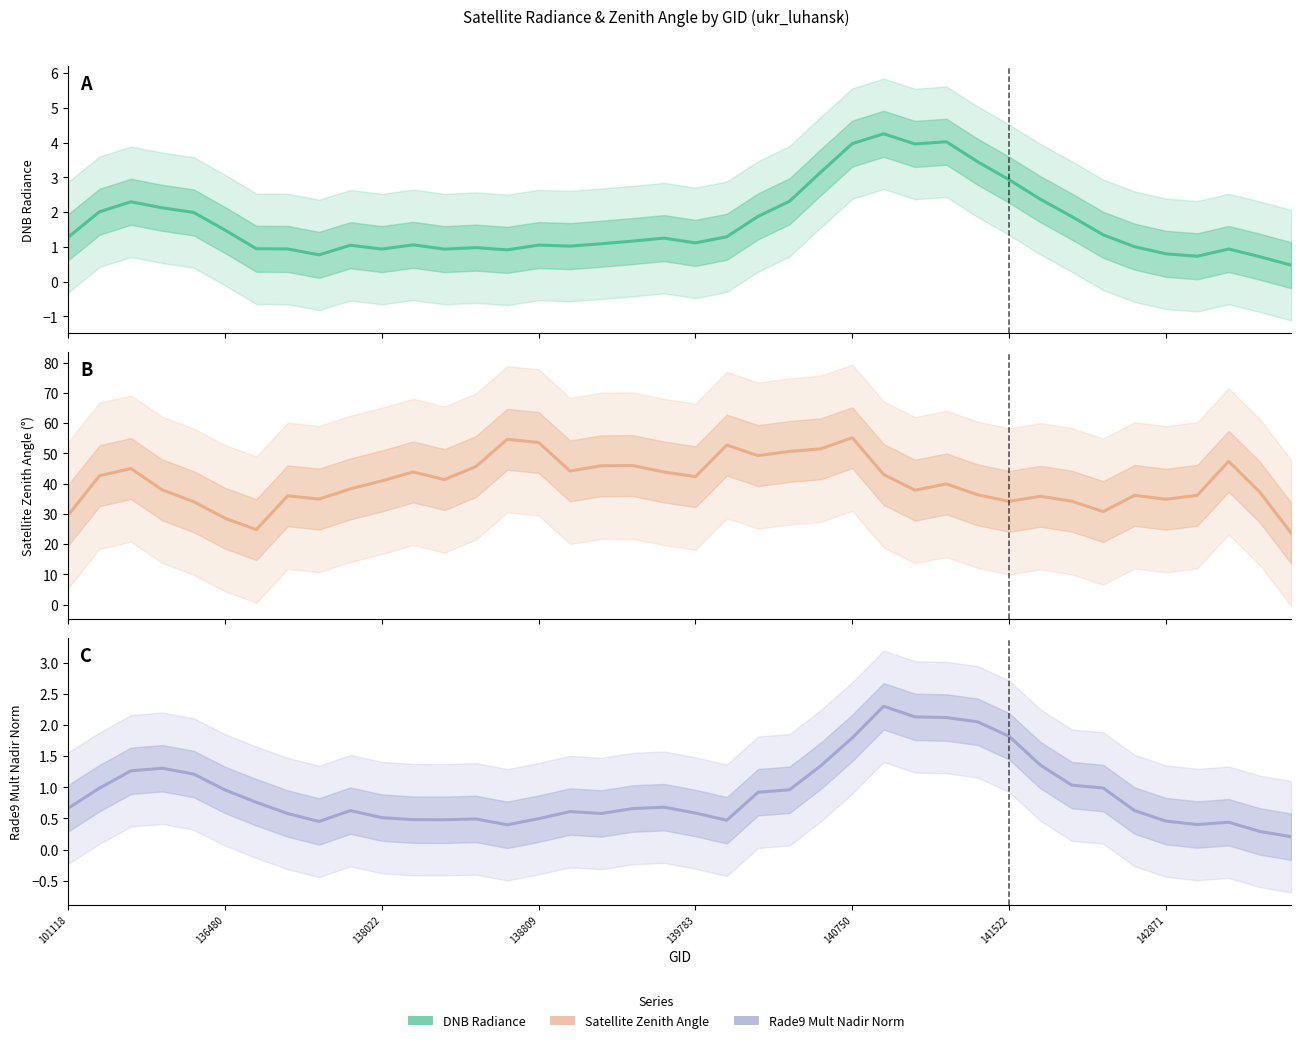

Is this an area chart (filled region under the line)?

No